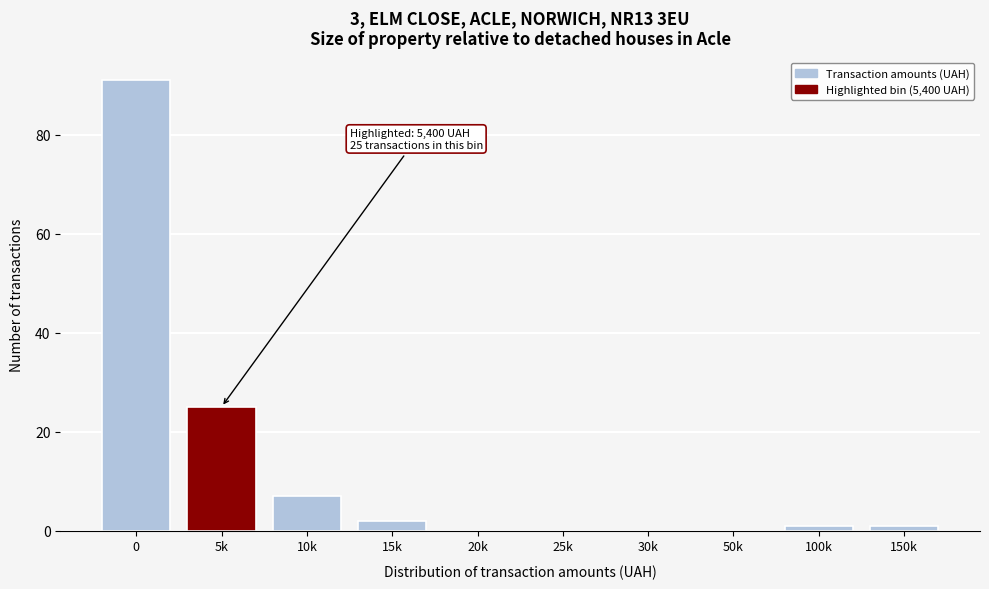

Reading left to right, transcribe all the data shown in this chart.

0=91	5k=25	10k=7	15k=2	20k=0	25k=0	30k=0	50k=0	100k=1	150k=1